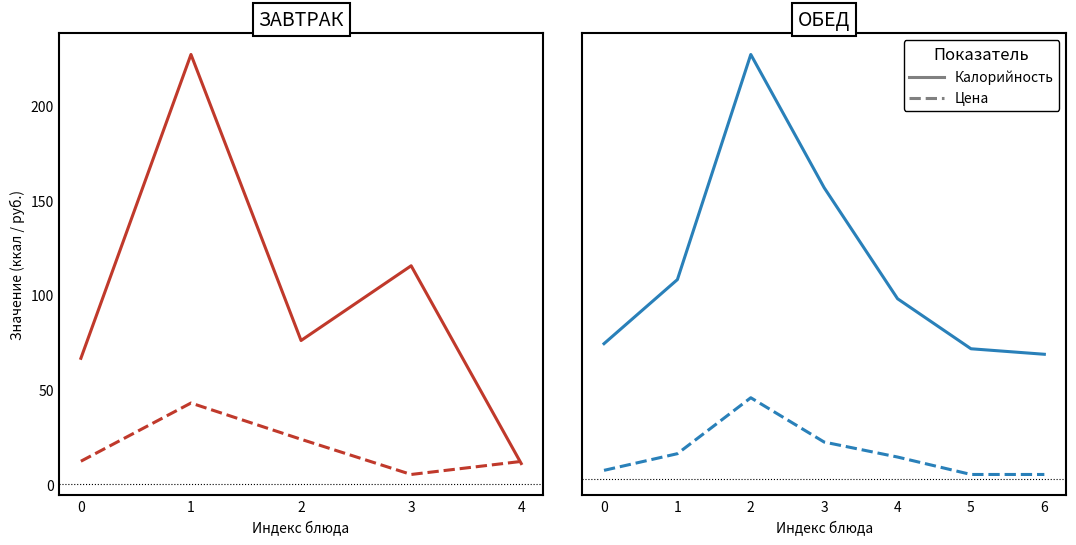

Does the chart have visible grid lines?

No